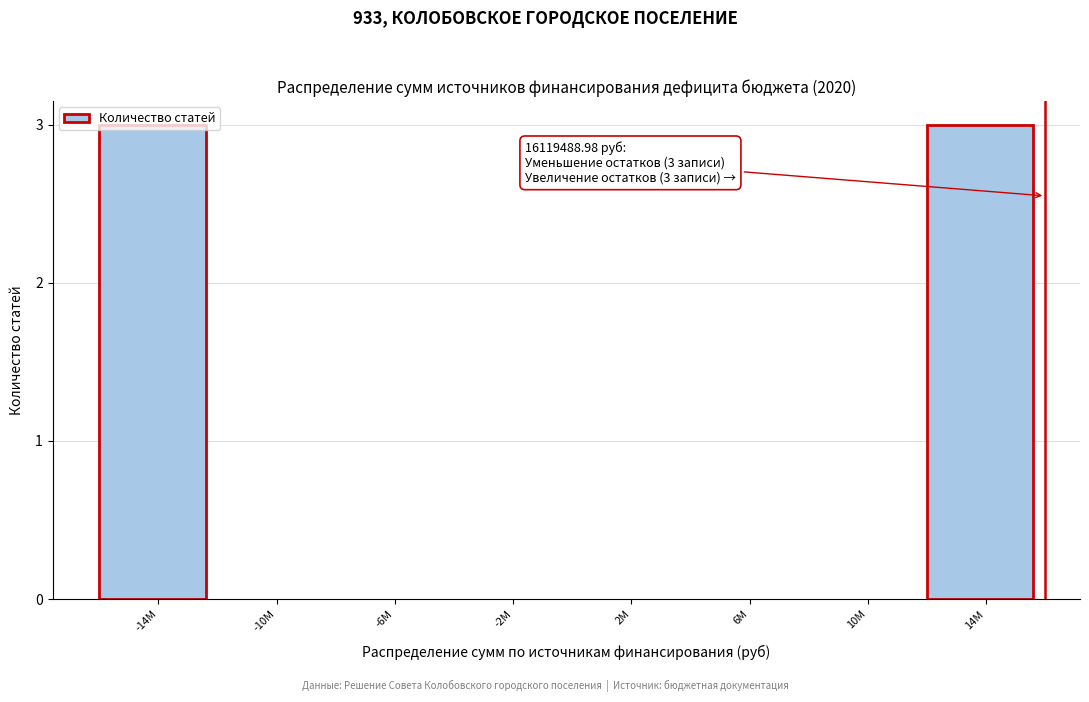

What is the greatest value displayed?

3